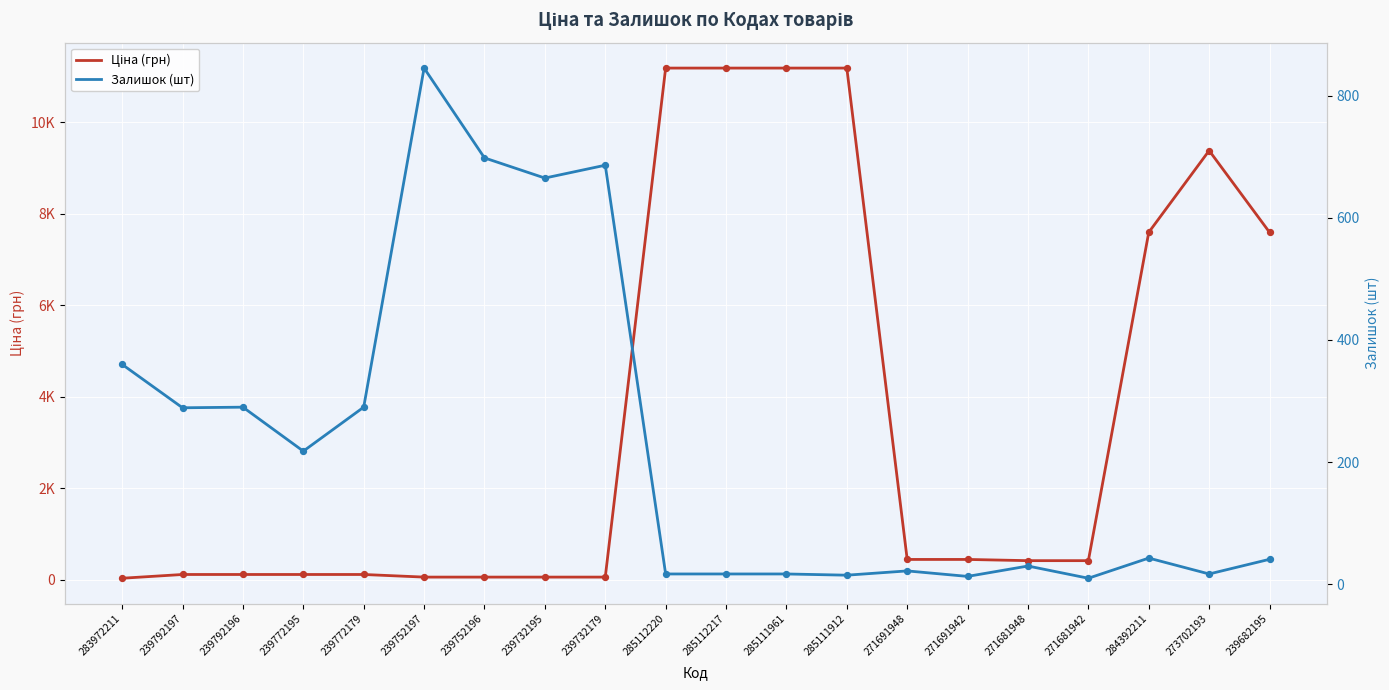

What is the total value across all series at 285112217?

11205.2